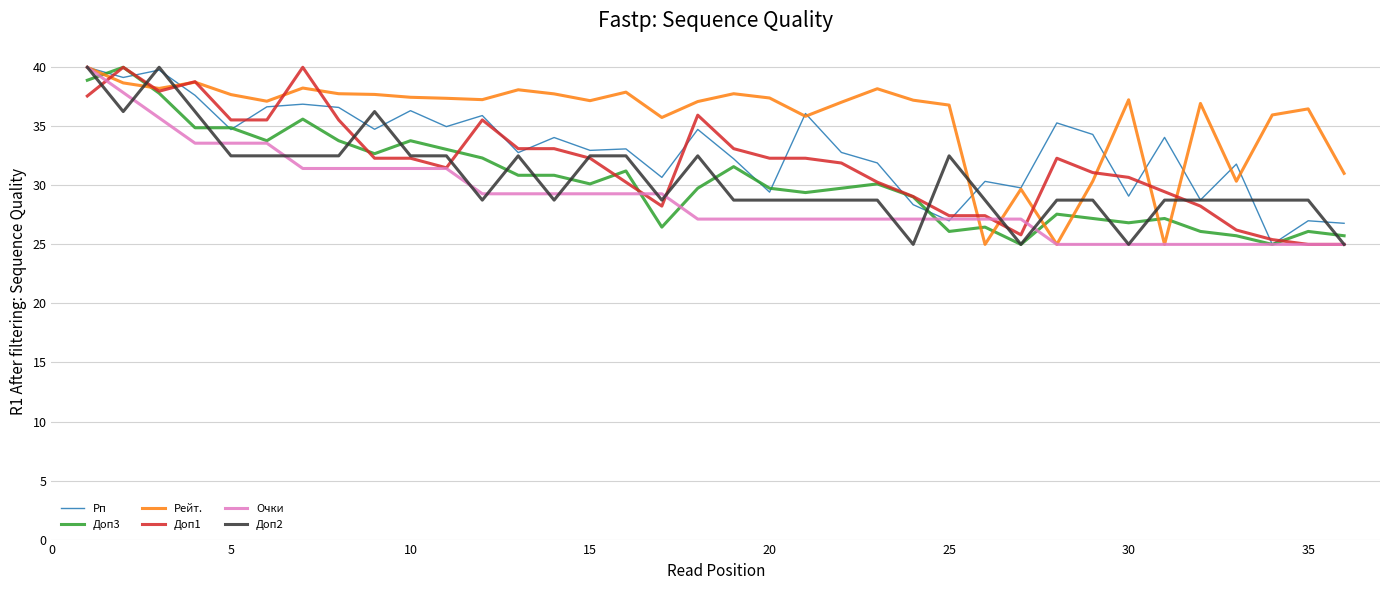

Does the chart have visible grid lines?

Yes